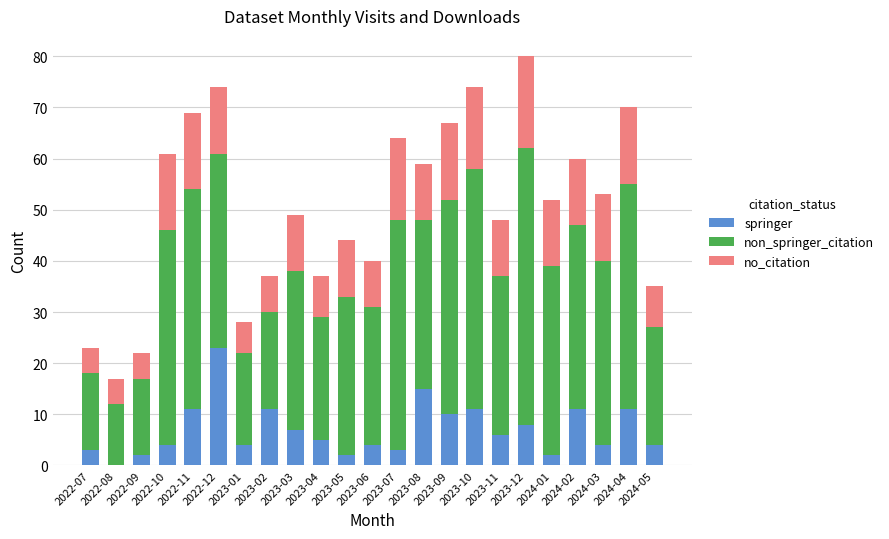

The value of springer at 2024-01 is 2. True or false?

True